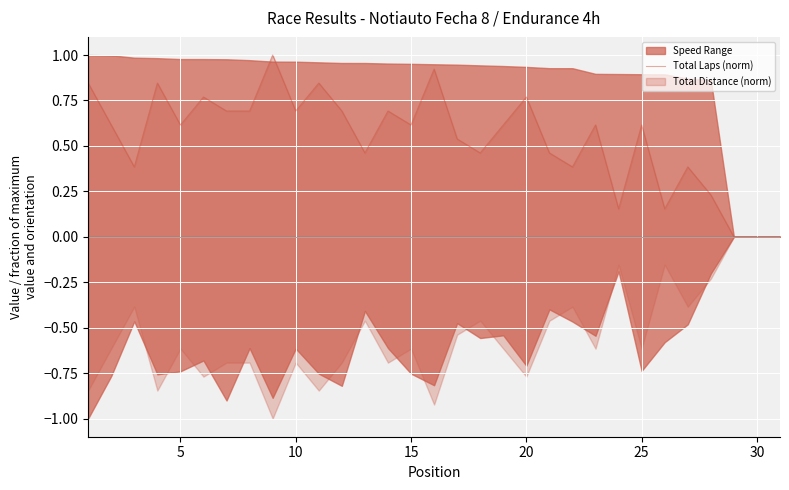

Reading left to right, what are all the values shown in this chart?

0.8	0.6	0.4	0.8	0.6	0.8	0.7	0.7	1.0	0.7	0.8	0.7	0.5	0.7	0.6	0.9	0.5	0.5	0.6	0.8	0.5	0.4	0.6	0.2	0.6	0.2	0.4	0.2	0.0	0.0	0.0